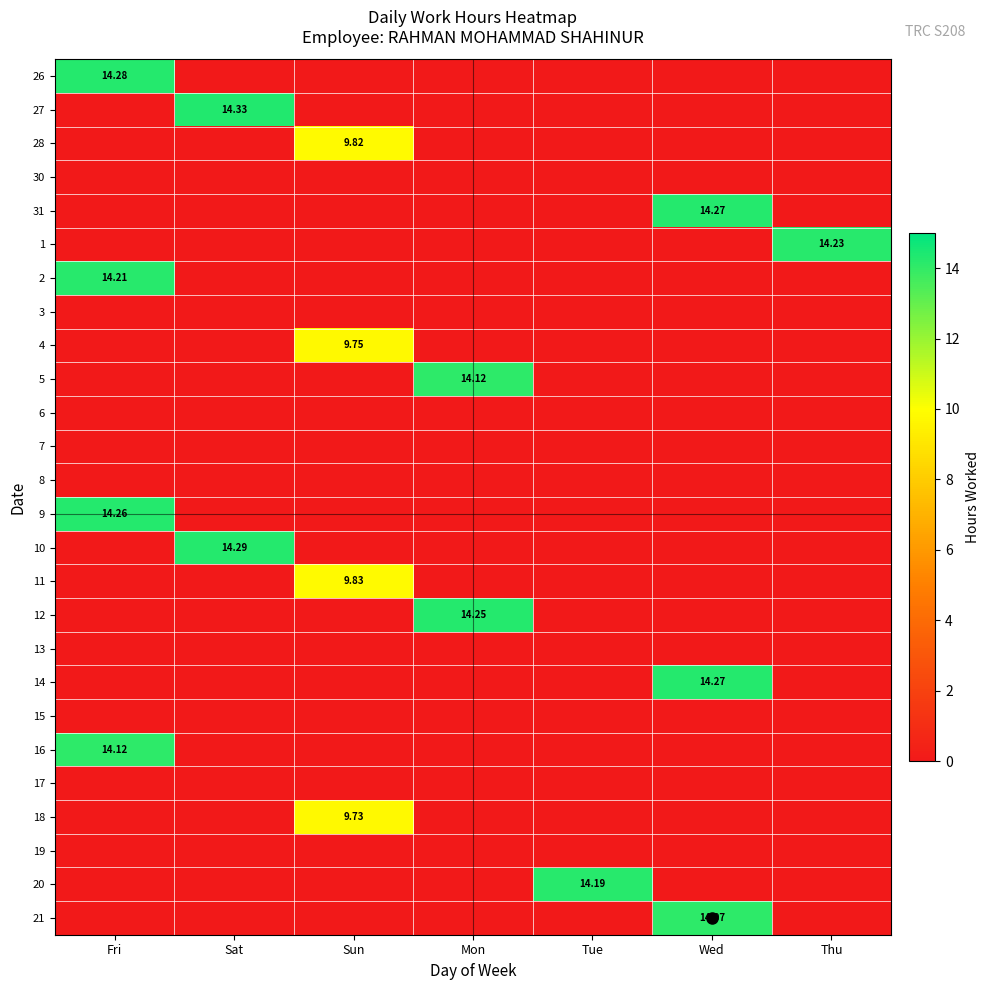

Where is 30 nearest to the value 0?

Fri